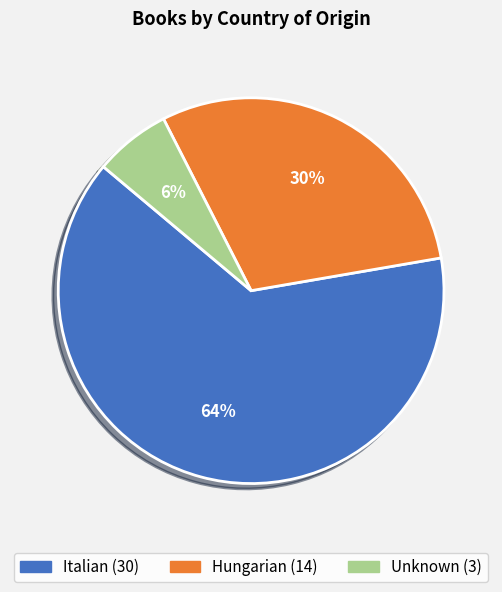

True or false: Italian accounts for 71% of the total.

False